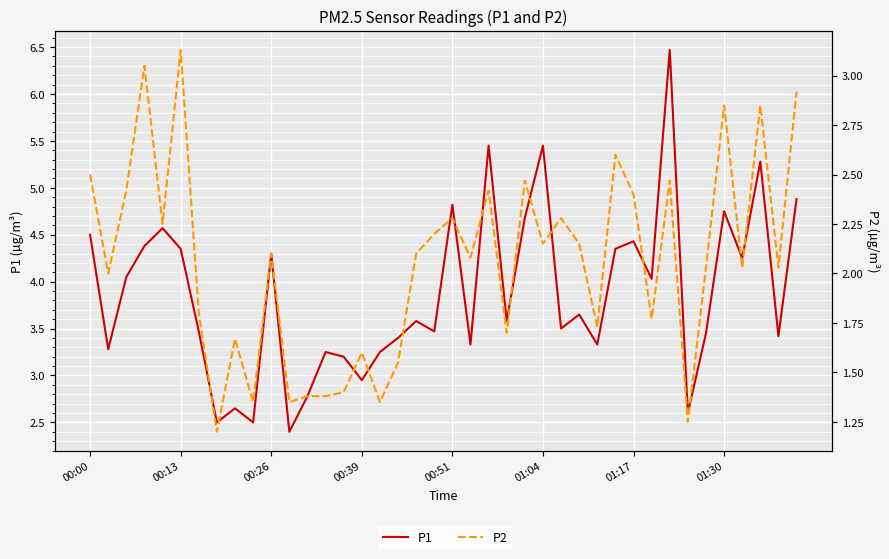

True or false: P2 and P1 cross at least once.

False